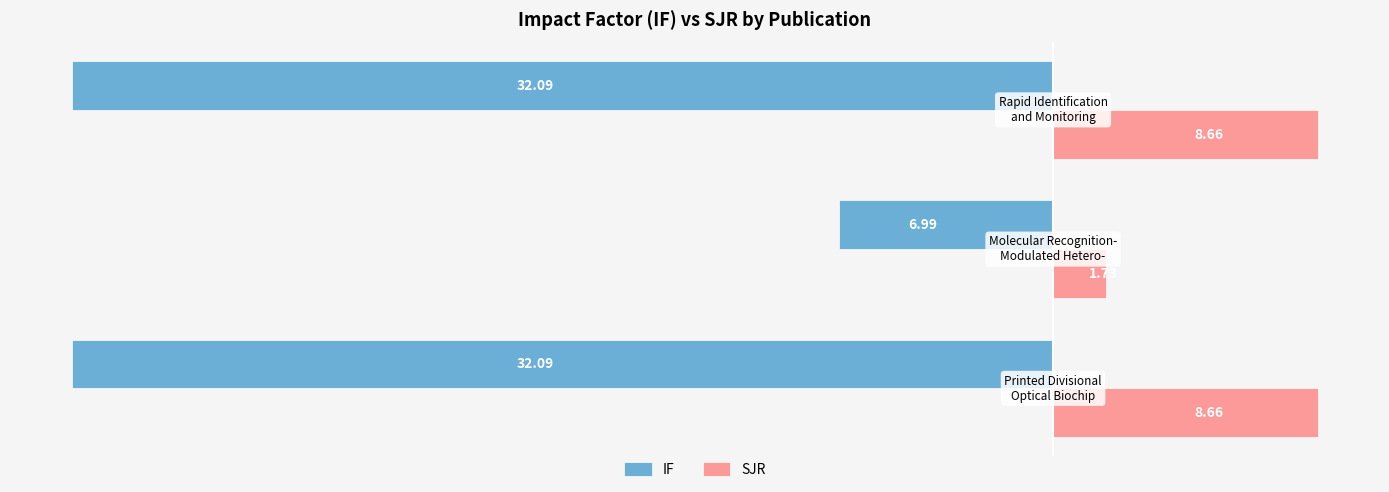

Which series has the widest spread of values?

IF